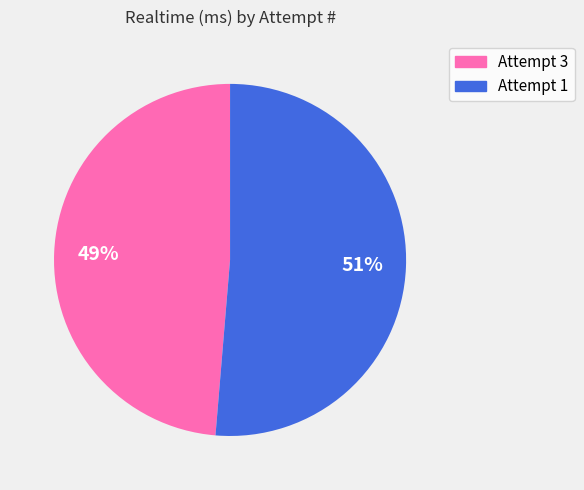

Does Attempt 3 account for over 50% of the chart?

No